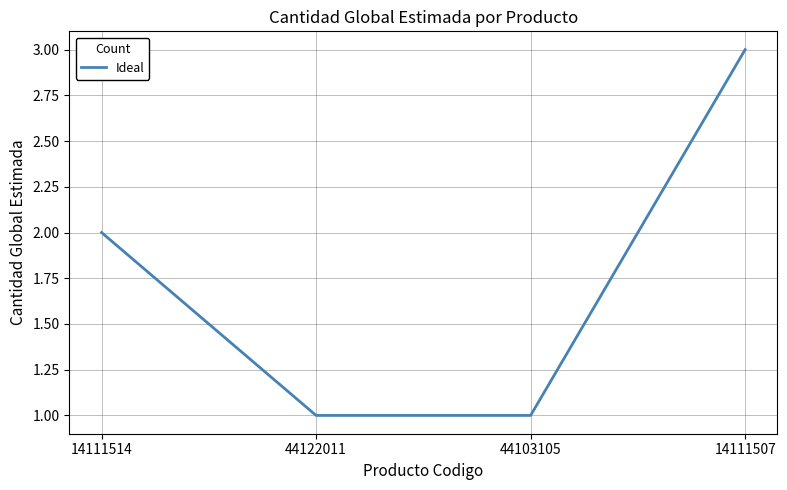

Reading left to right, what are all the values shown in this chart?

2	1	1	3